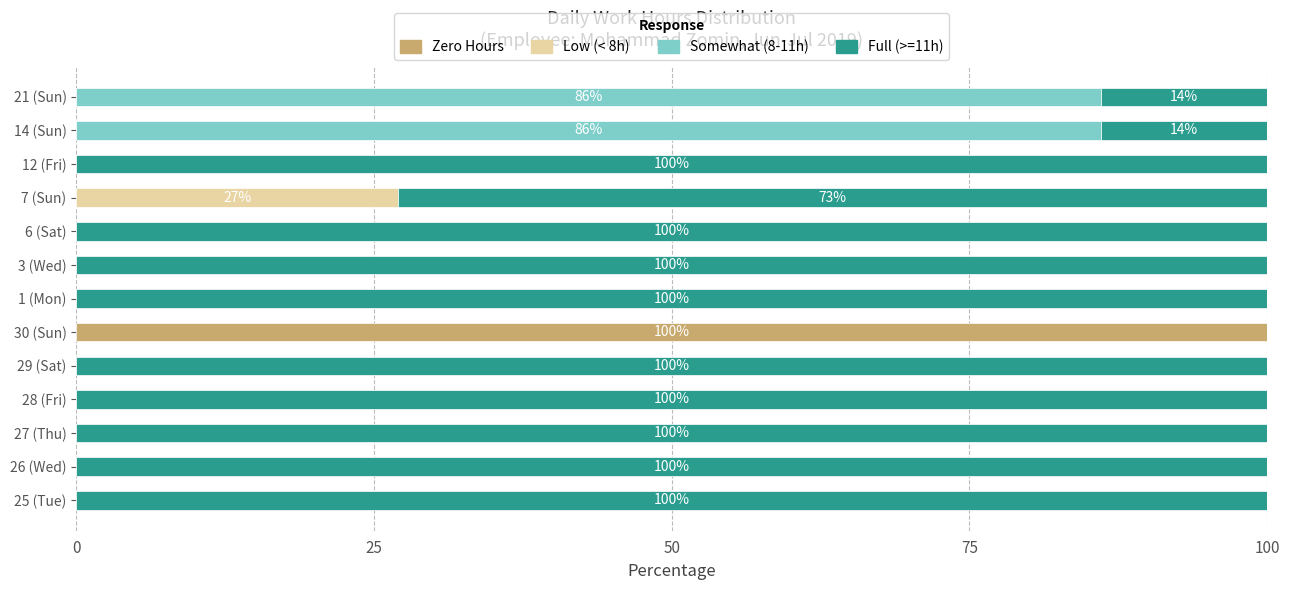

What is the total value across all series at 1 (Mon)?

100